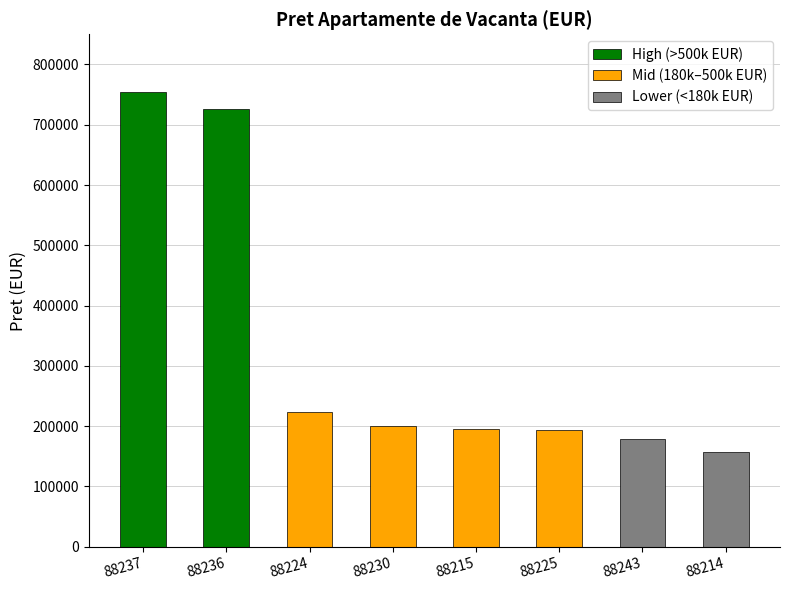

The value at 88230 is 199500. True or false?

True